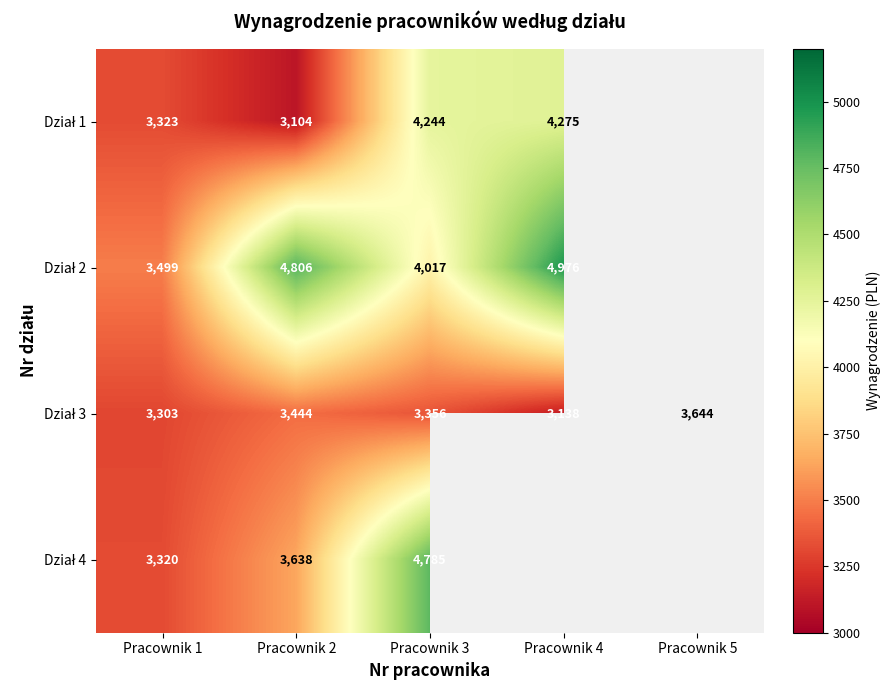

What is the spread (max minus min) of values at Pracownik 1?

196